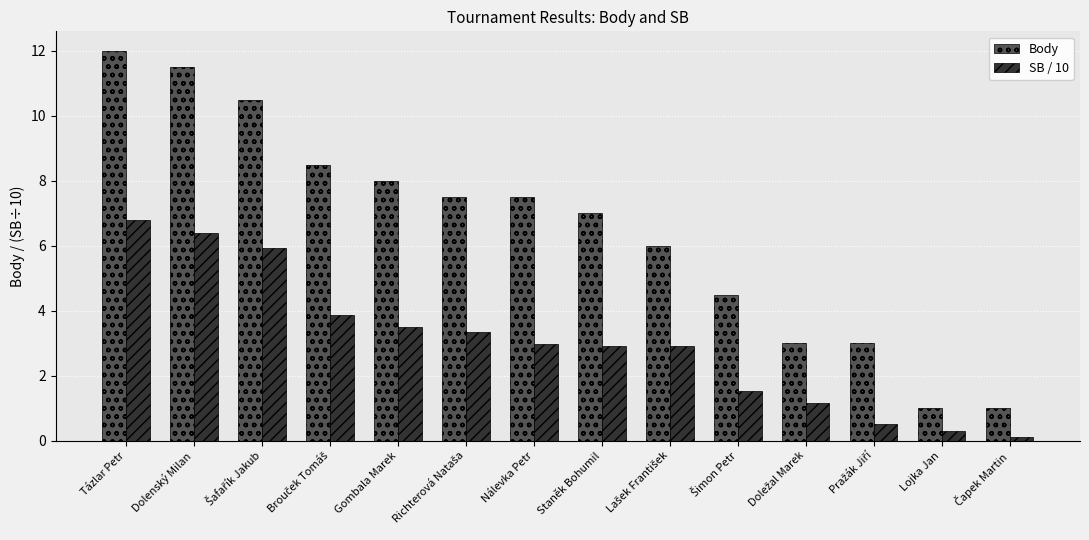

Does the chart contain stacked bars?

No